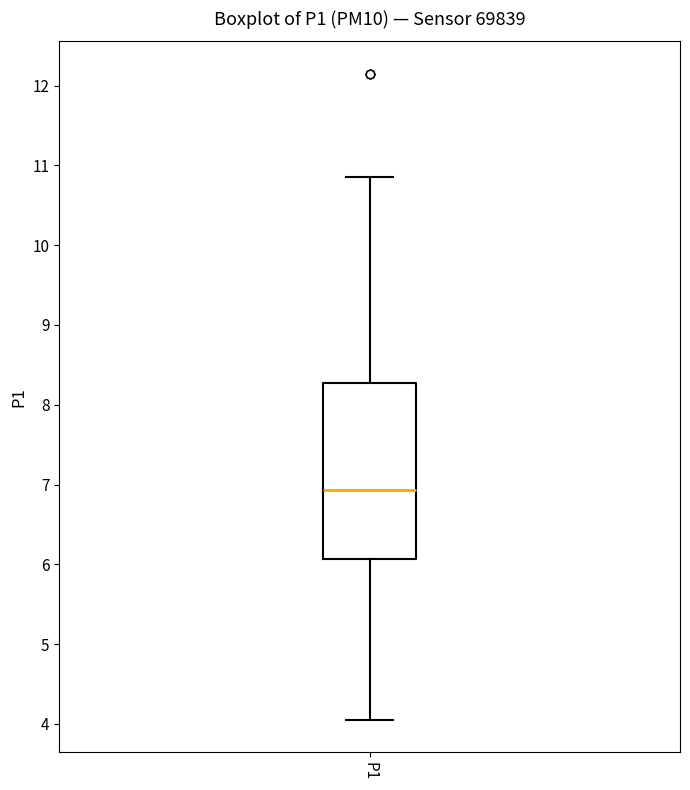

Read this box plot against the y-axis: the position of the median line, the range covered by the box, and the ends of both whiskers. The values are not printed on the chart, so give them approximately, as read against the axis.

median 6.9, box 6.1 to 8.3, whiskers 4.1 to 10.9